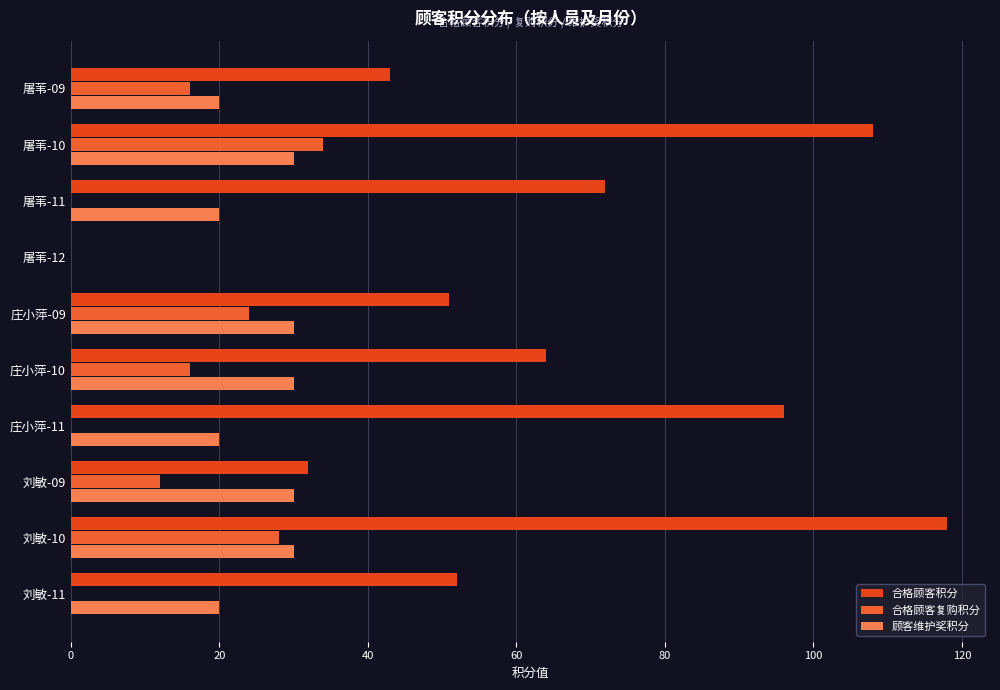

How many data points does each series have?

10